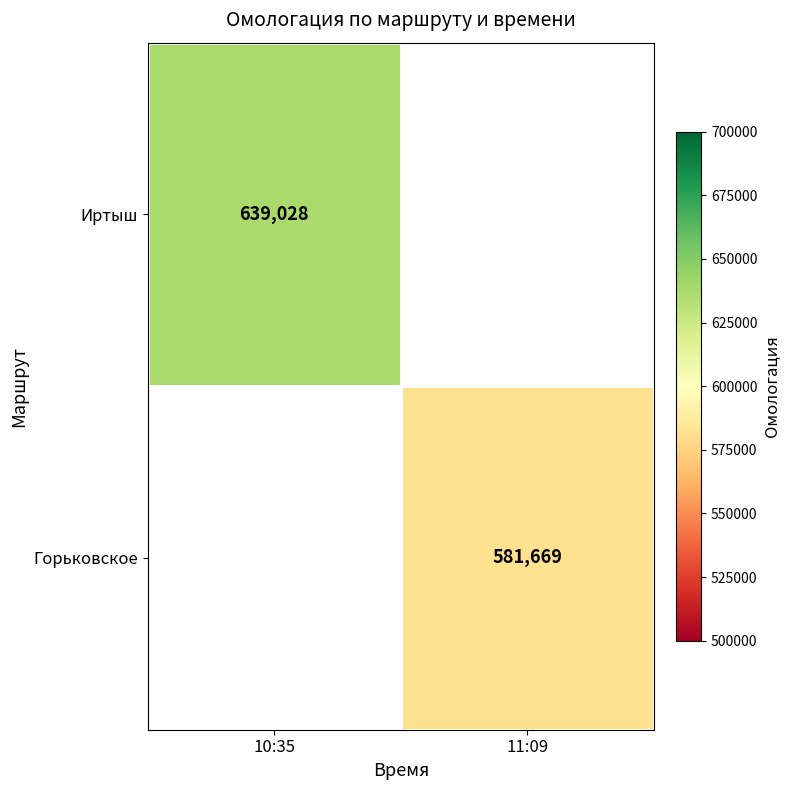

Is it true that Горьковское equals 892116.8 at 11:09?

False